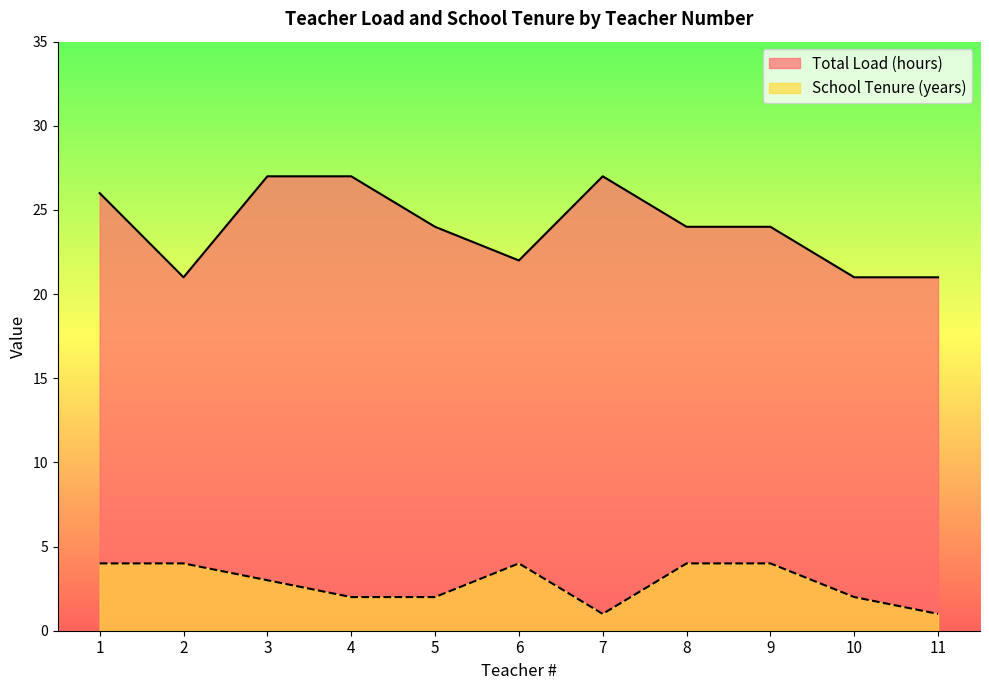

Which series has the largest range (max minus min)?

Total Load (hours)